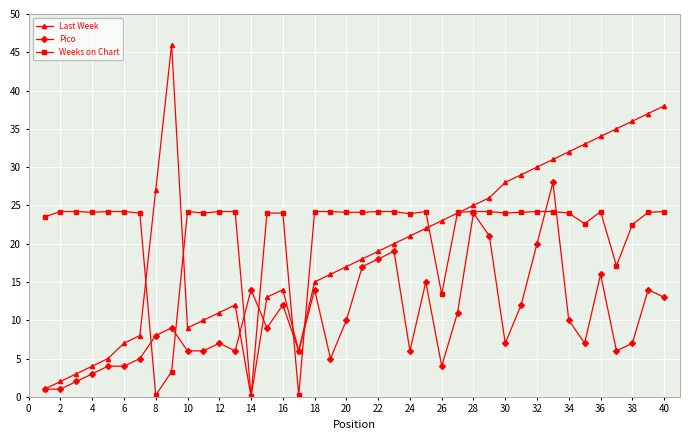

What are all the series names shown in the legend?

Last Week, Pico, Weeks on Chart